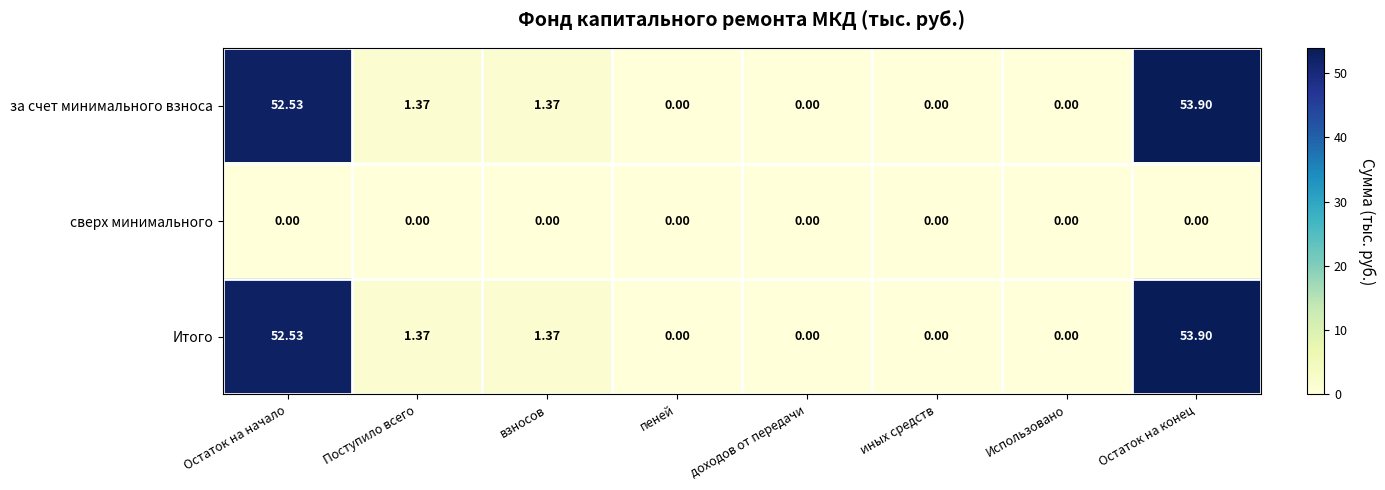

At which category is the sum across all series the highest?

Остаток на конец